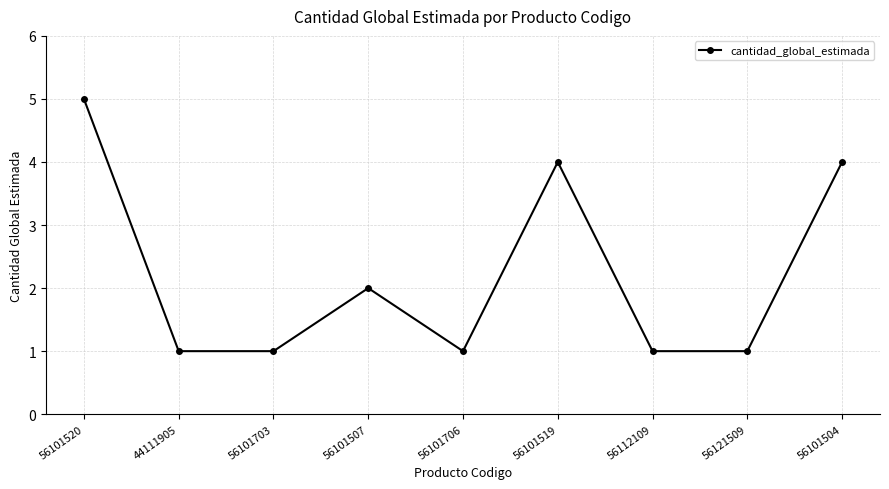

Reading right to left, extract all data points from this chart.

4	1	1	4	1	2	1	1	5